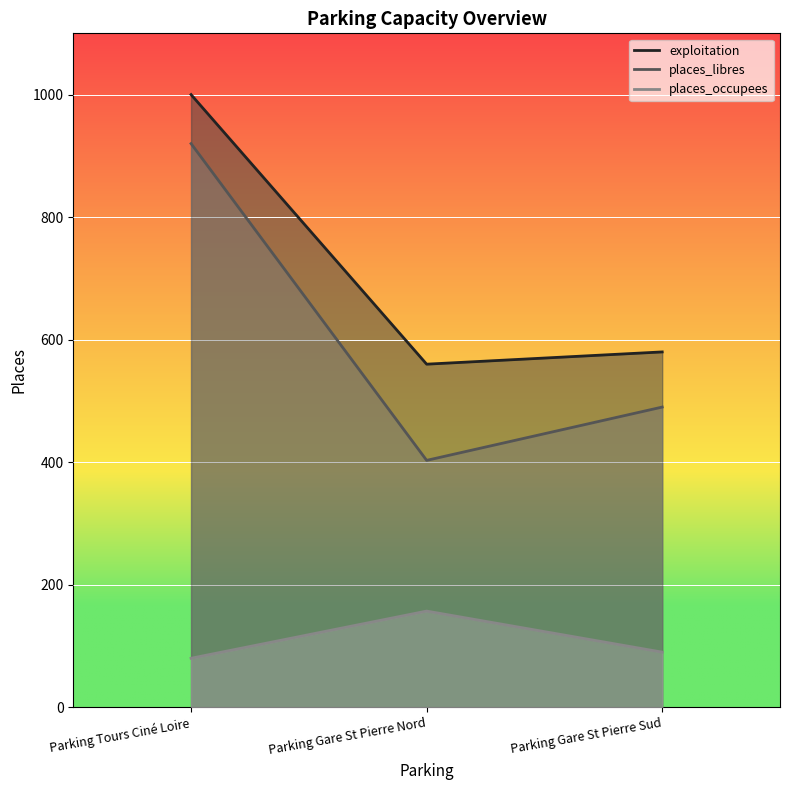

Reading left to right, list all the values displayed in this chart.

exploitation: Parking Tours Ciné Loire=1000	Parking Gare St Pierre Nord=560	Parking Gare St Pierre Sud=580
places_libres: Parking Tours Ciné Loire=920	Parking Gare St Pierre Nord=403	Parking Gare St Pierre Sud=490
places_occupees: Parking Tours Ciné Loire=80	Parking Gare St Pierre Nord=157	Parking Gare St Pierre Sud=90